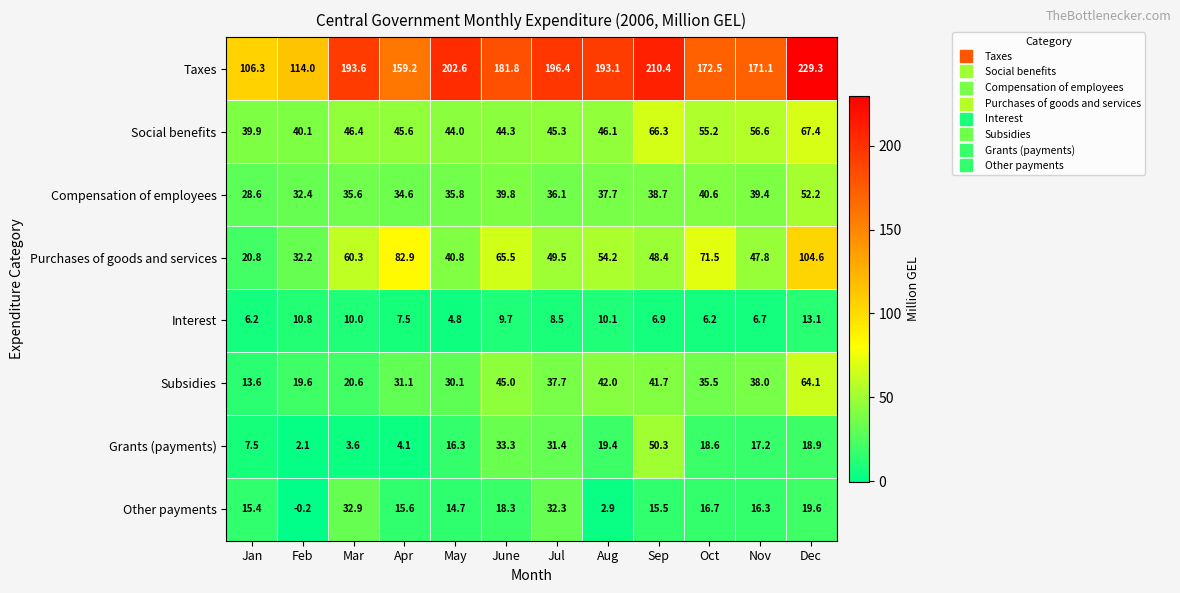

True or false: Subsidies has a value of 45.0 at June.

True